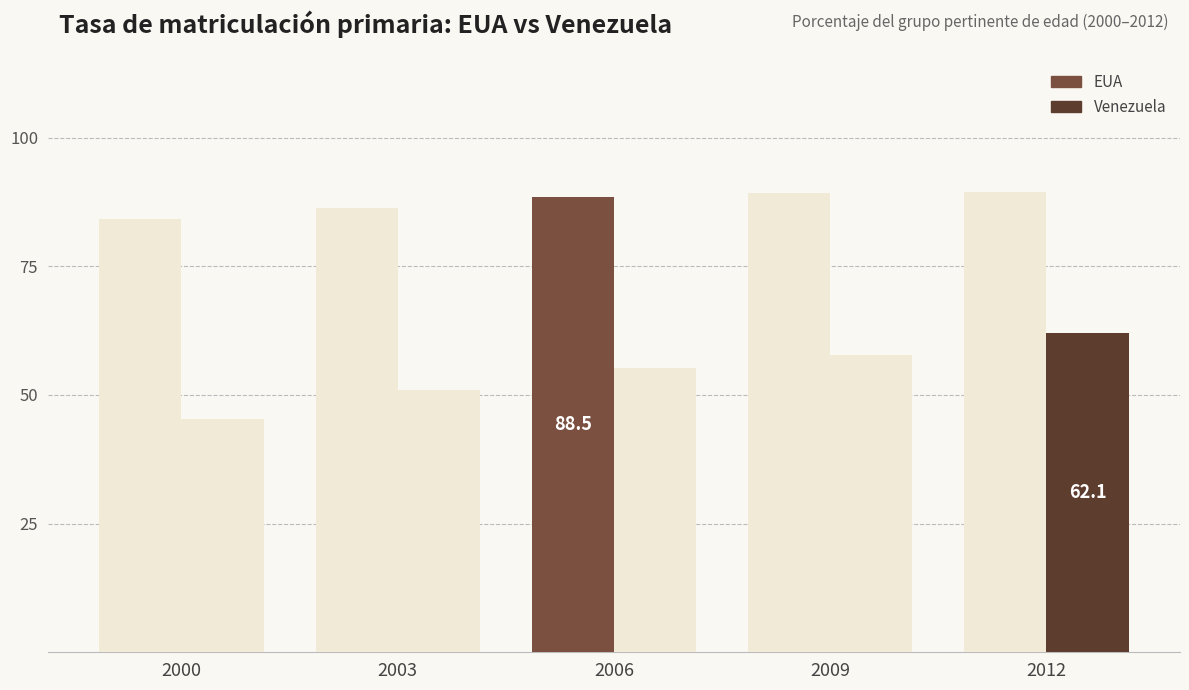

How many data points does each series have?

5